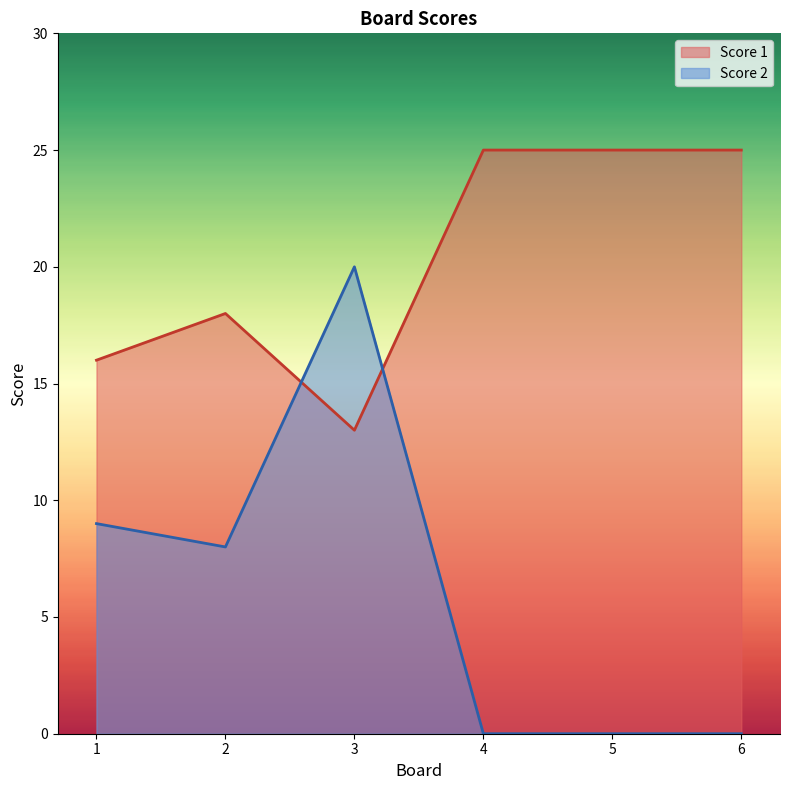

The Score 1 series shows 25 at 4. True or false?

True